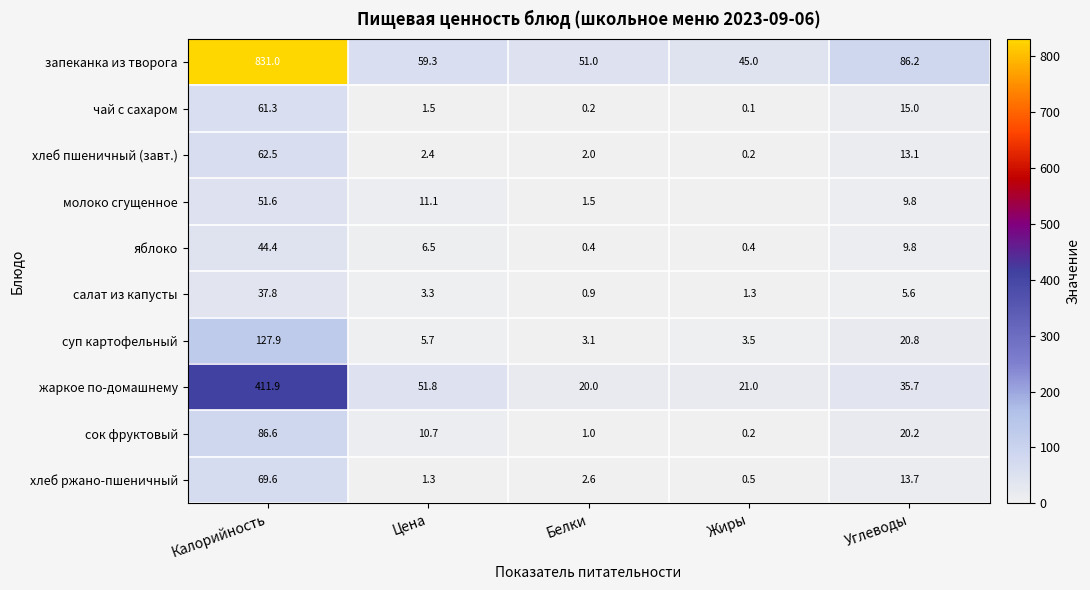

How many categories are shown in the chart?

5